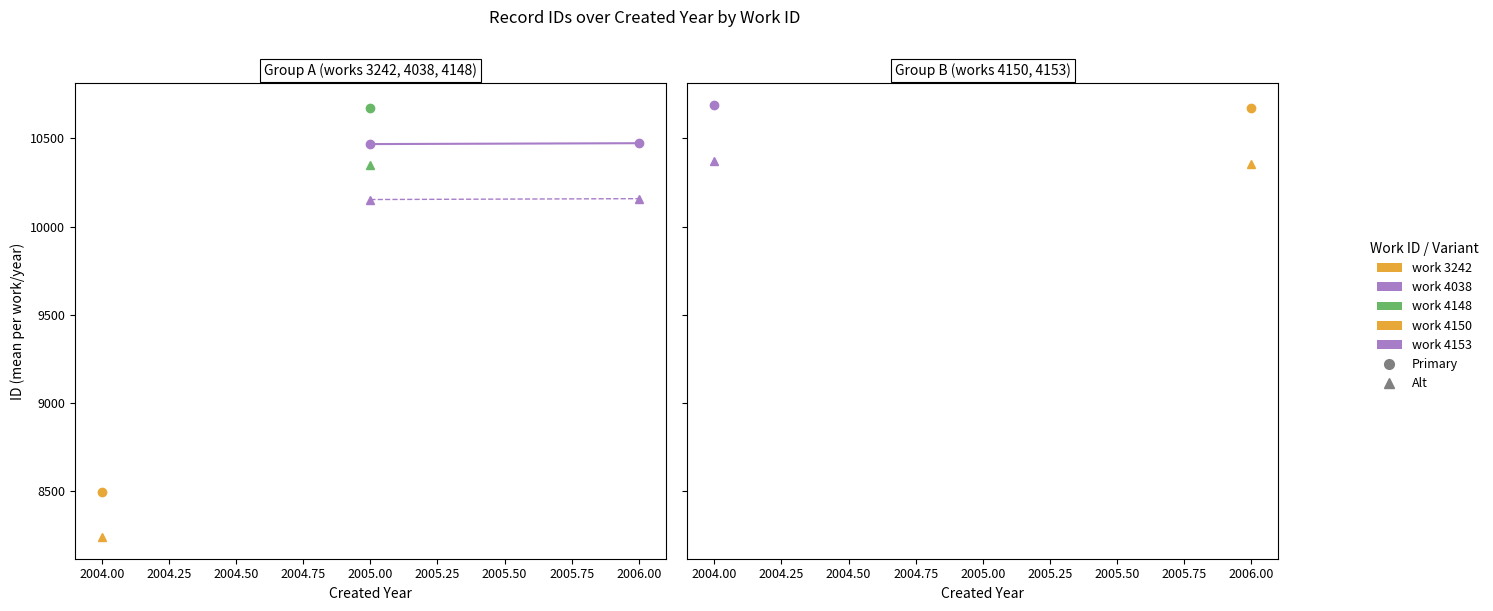

At which category is the sum across all series the highest?

2006.00